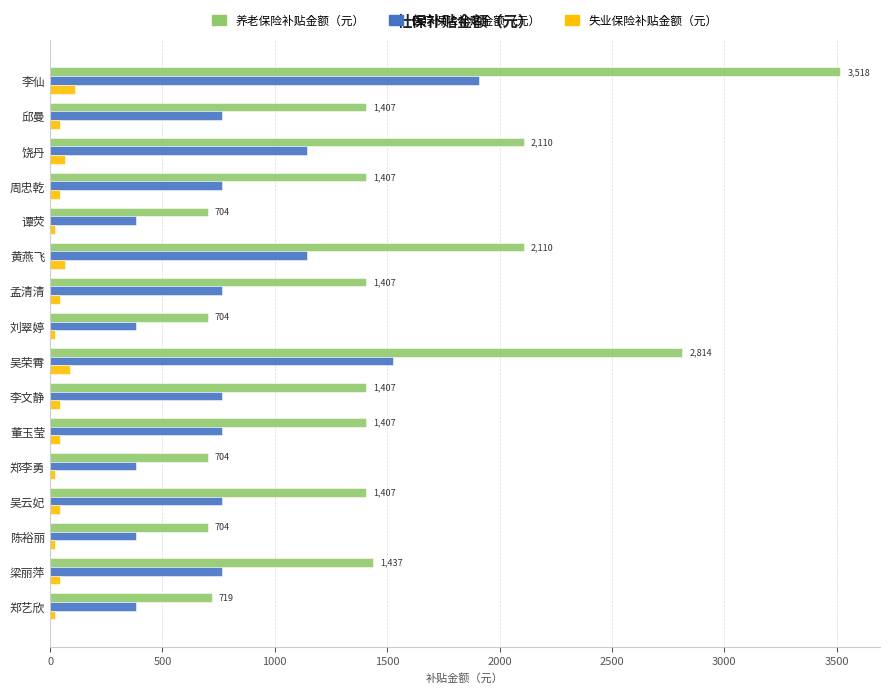

What is the difference between the second highest and second lowest values in the 失业保险补贴金额（元） series?

67.4